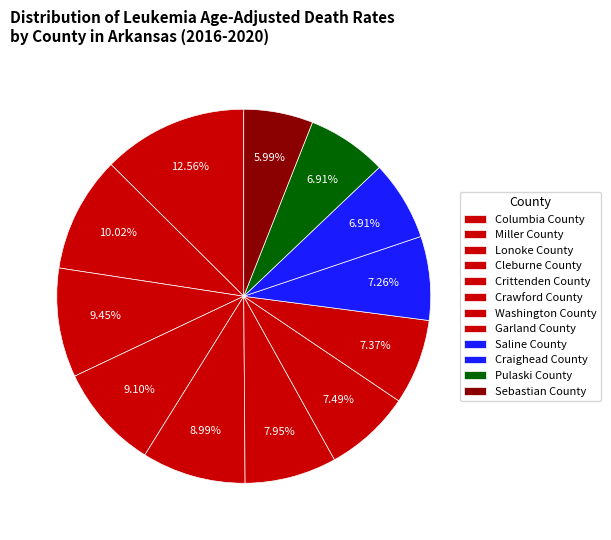

To the nearest percent, what is the average slice percentage?

8%